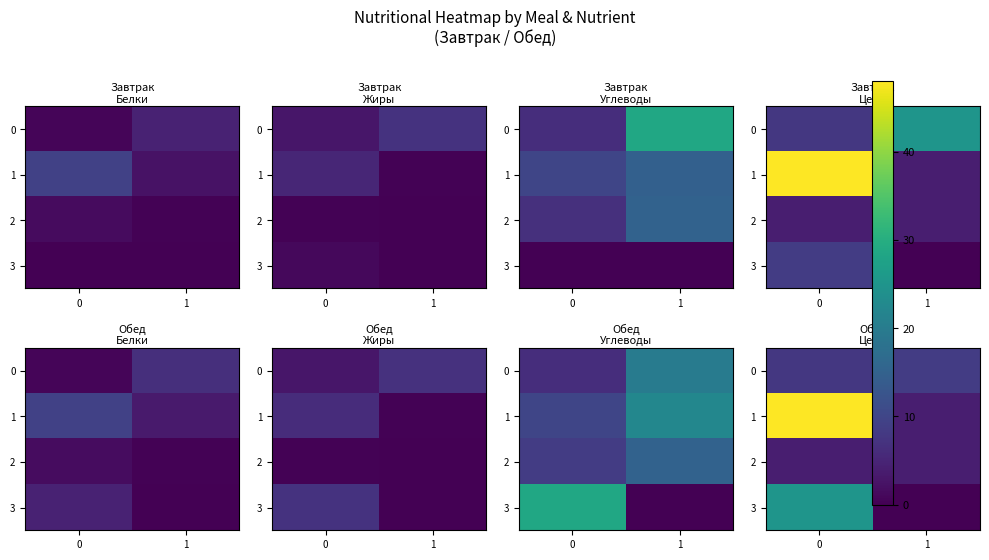

The value of 2 at 1 is 1.2. True or false?

False